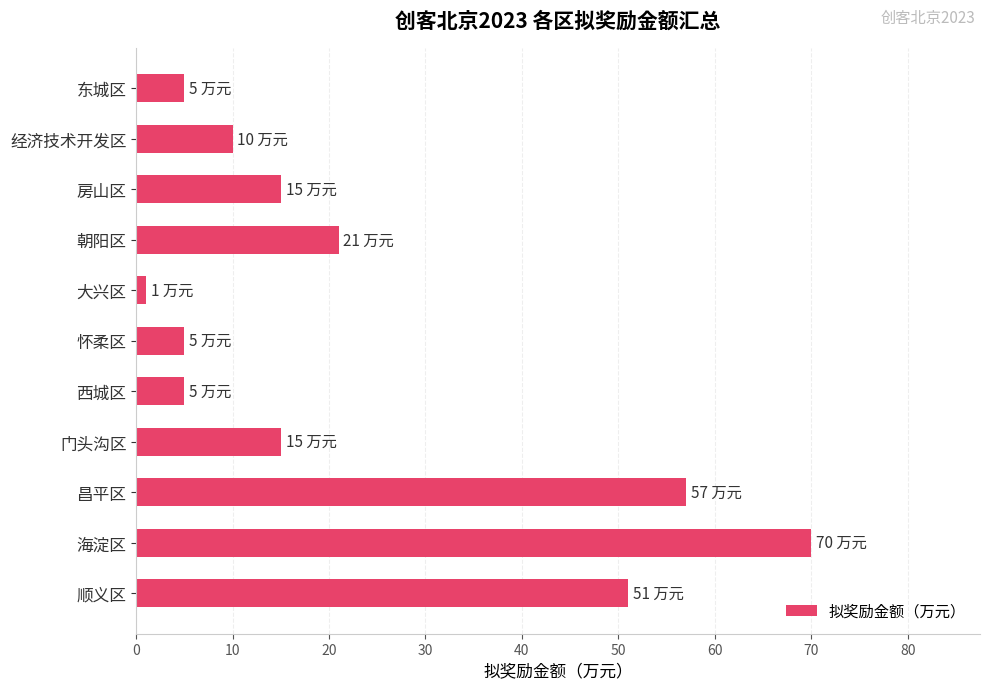

Where is the data nearest to the value 35?

朝阳区